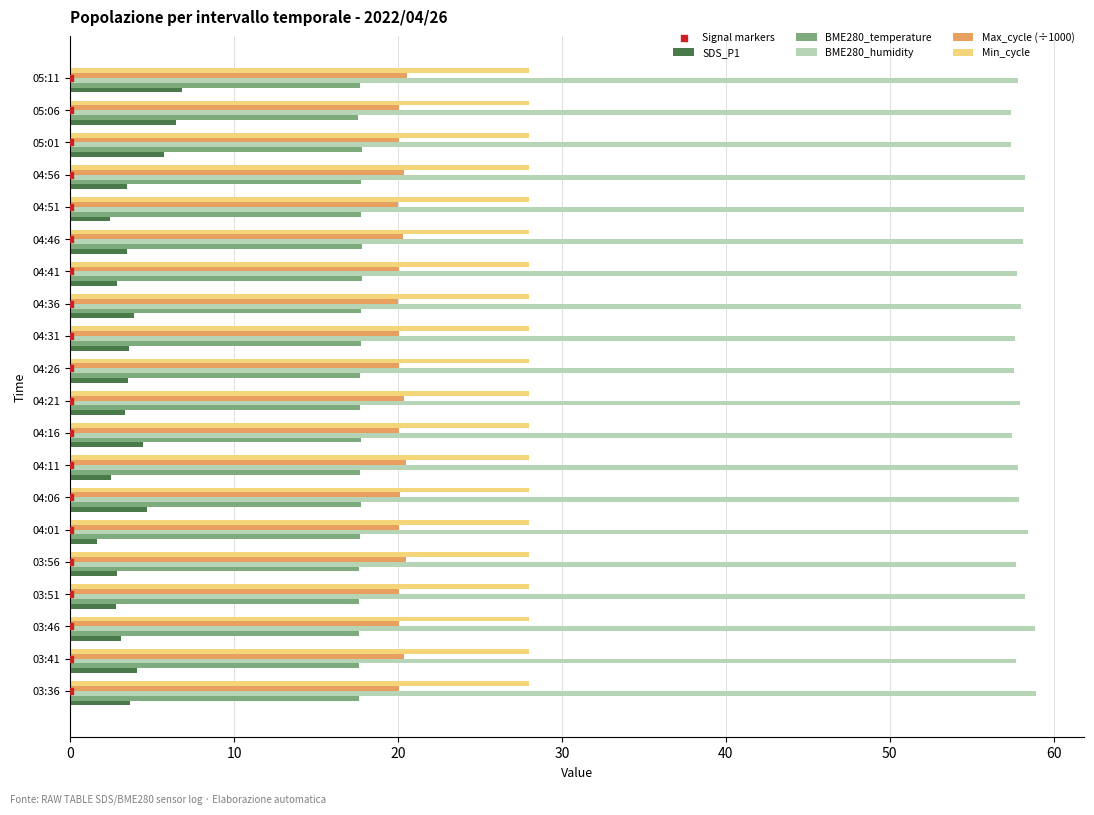

What is the minimum value for Max_cycle (÷1000)?

20.0